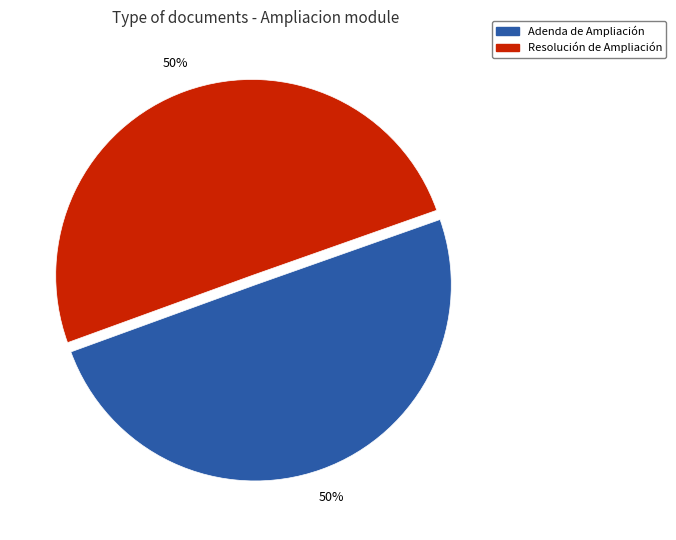

Approximately how many times larger is the value at Adenda de Ampliación compared to Resolución de Ampliación?

1.0